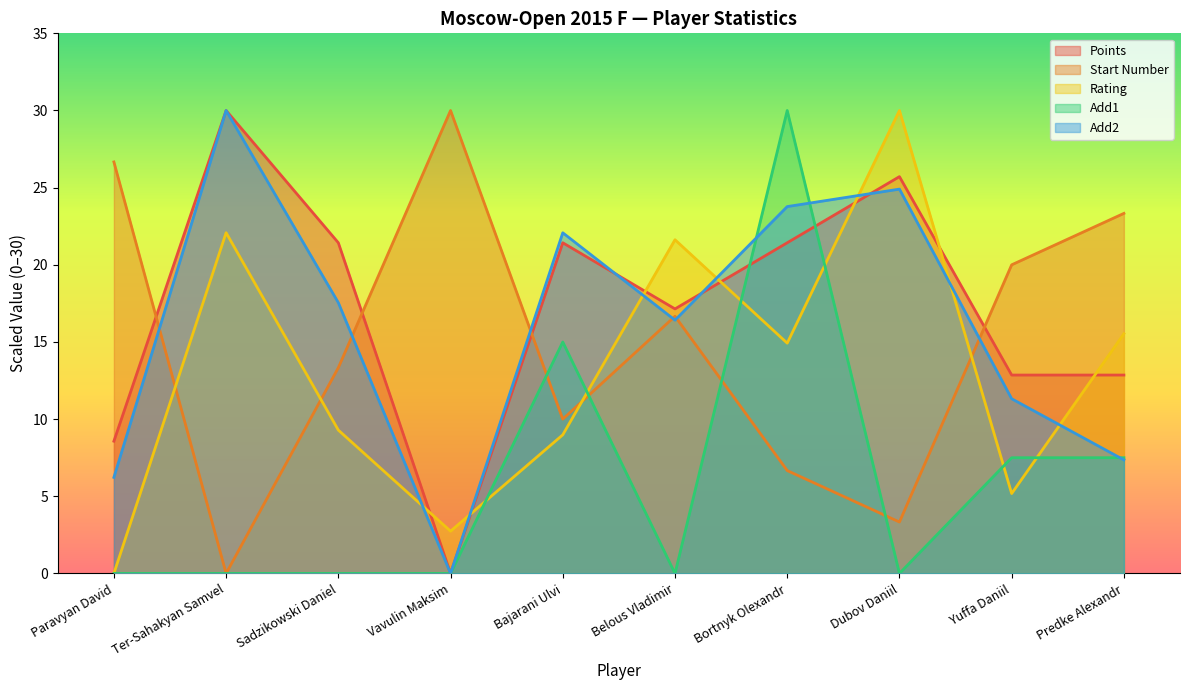

What value does the Rating series have at Bajarani Ulvi?

9.0